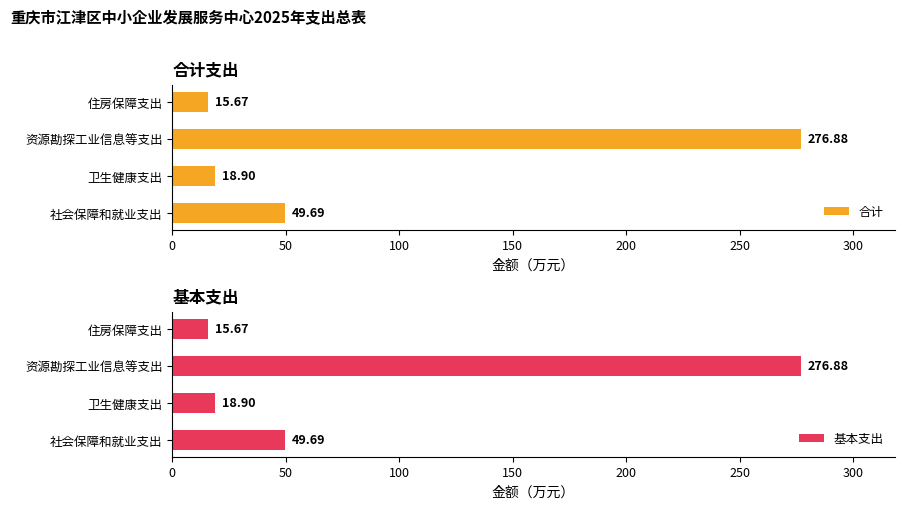

How many bars are there in each group?

2